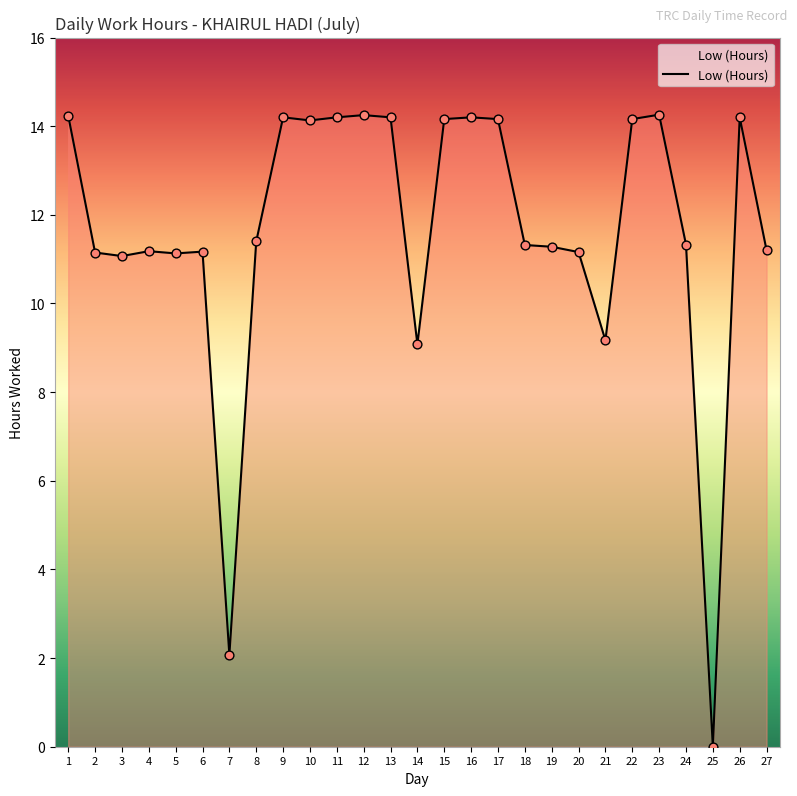

What is the change in value from 1 to 14?

-5.2